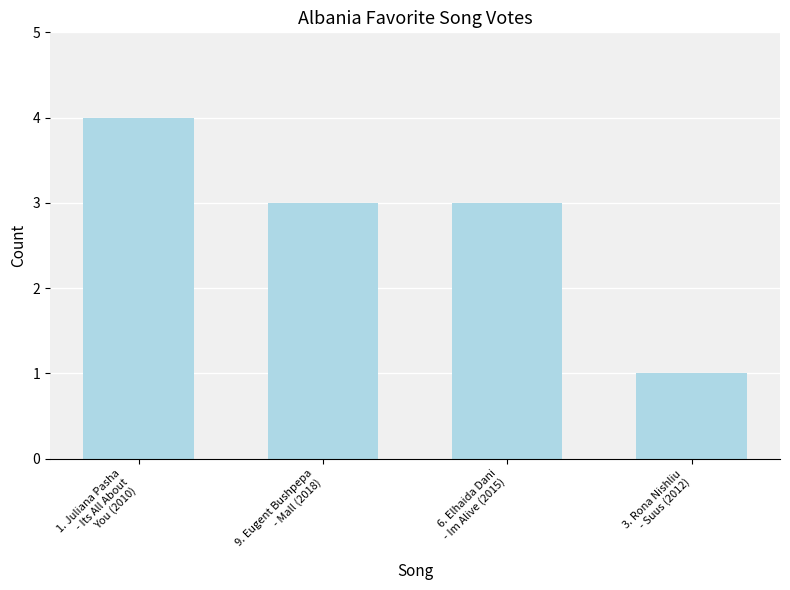

Reading left to right, extract all data points from this chart.

4	3	3	1